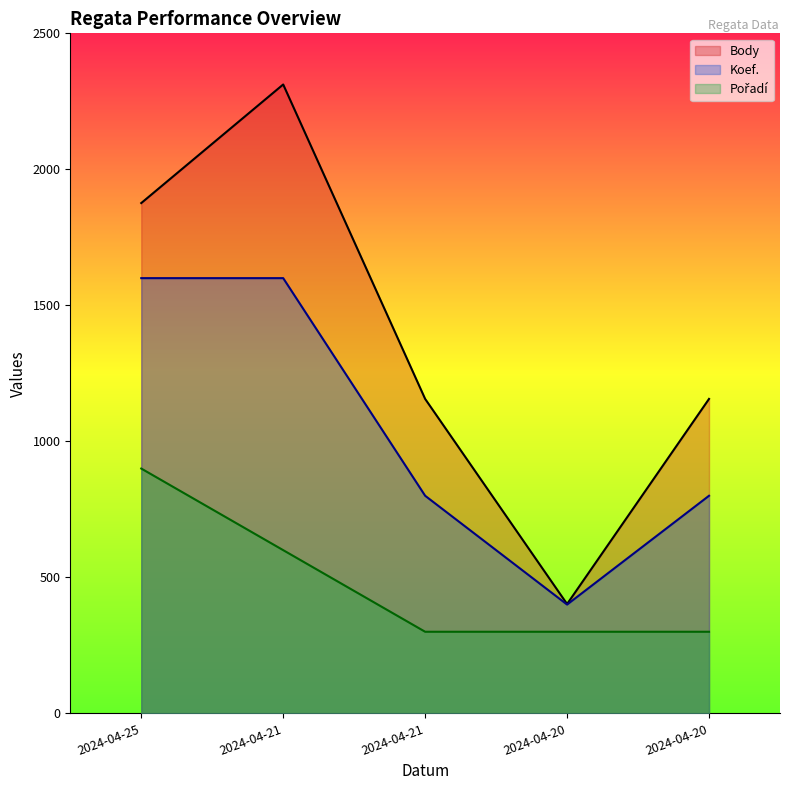

Is it true that Body equals 400 at 2024-04-25?

False